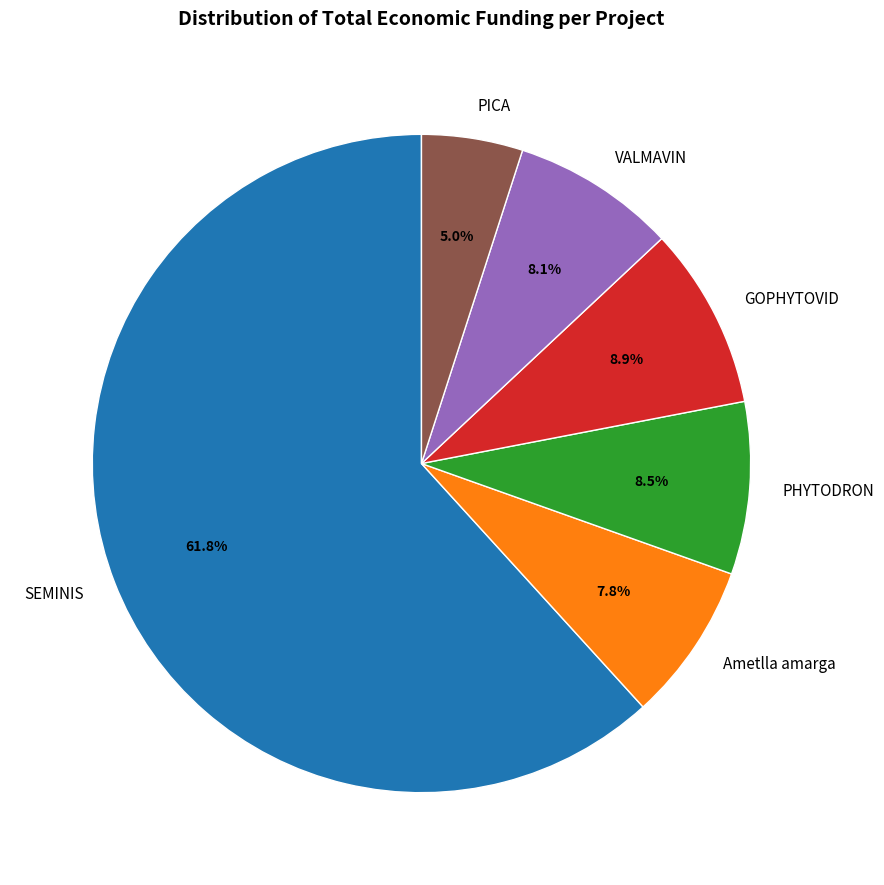

Which slice is the largest?

SEMINIS